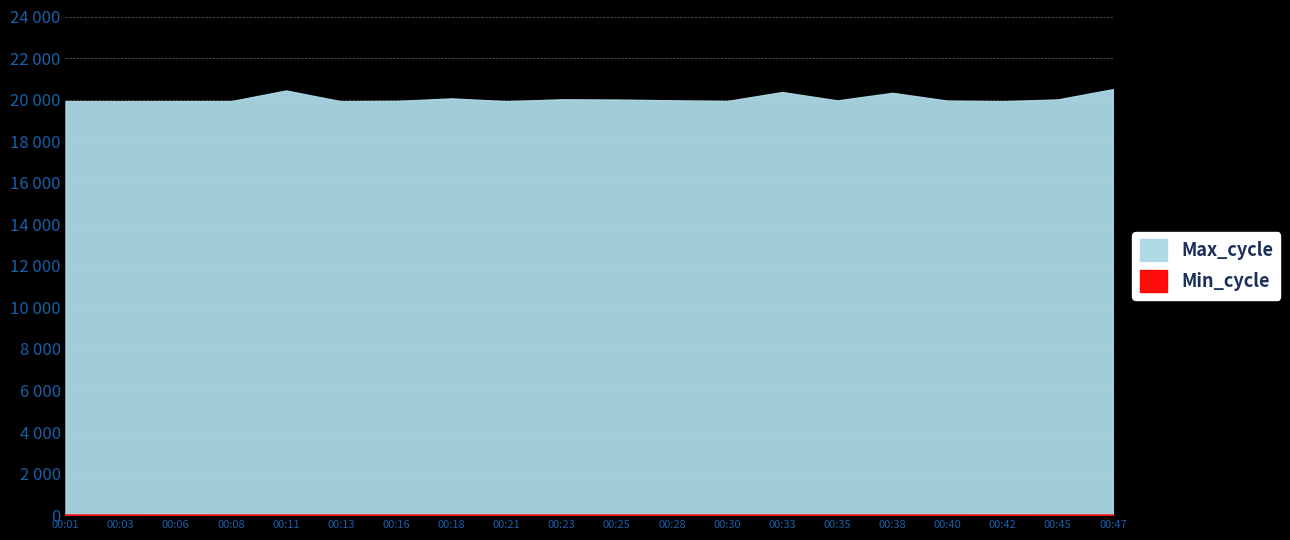

Which category has the lowest value in the Min_cycle series?

00:06